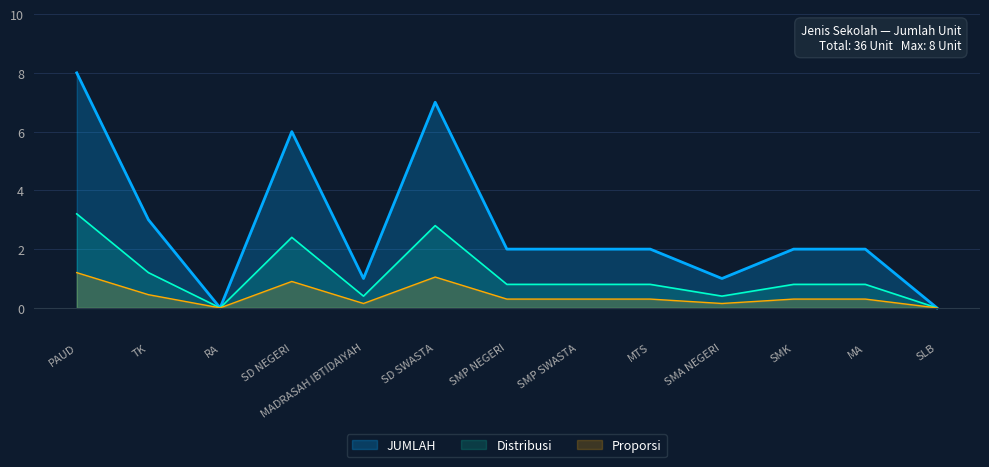

Reading left to right, list all the values displayed in this chart.

PAUD=8	TK=3	RA=0	SD NEGERI=6	MADRASAH IBTIDAIYAH=1	SD SWASTA=7	SMP NEGERI=2	SMP SWASTA=2	MTS=2	SMA NEGERI=1	SMK=2	MA=2	SLB=0